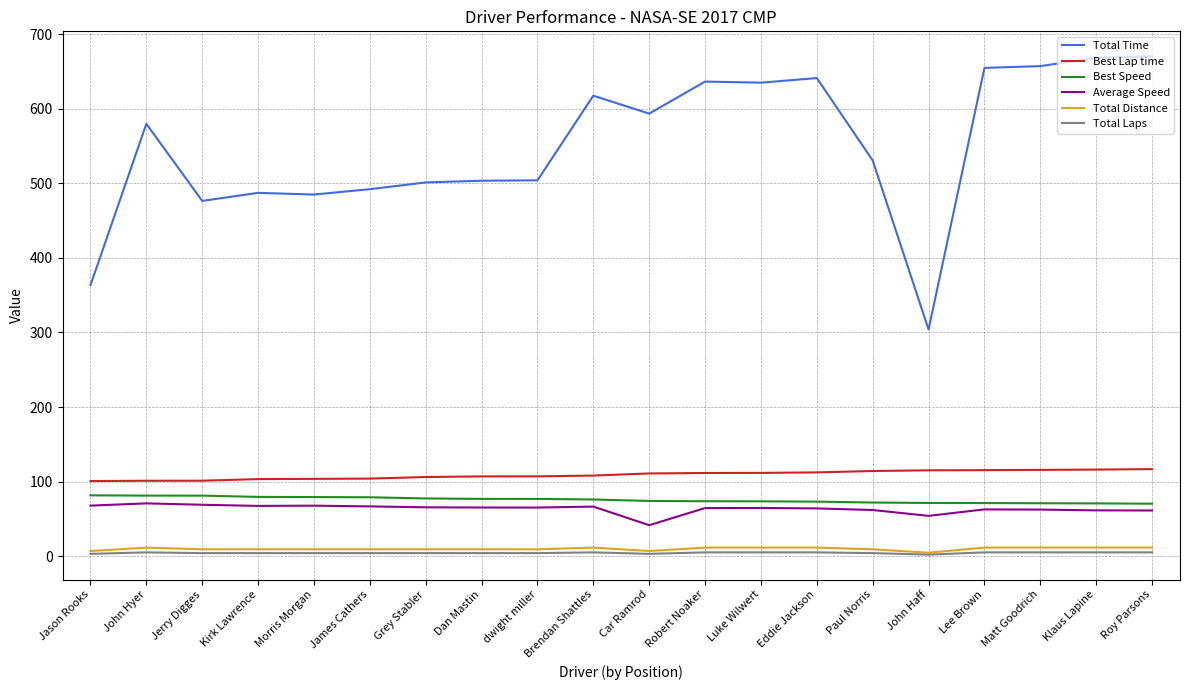

True or false: Total Laps and Best Speed cross at least once.

False